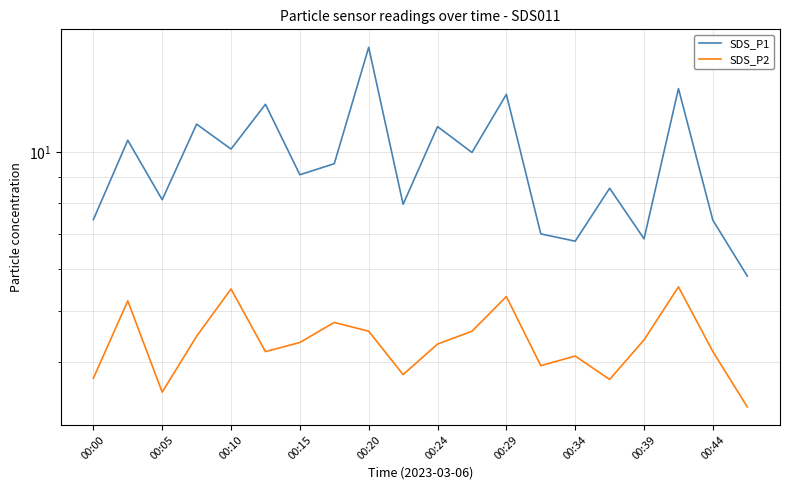

What is the total value across all series at 13?

10.9